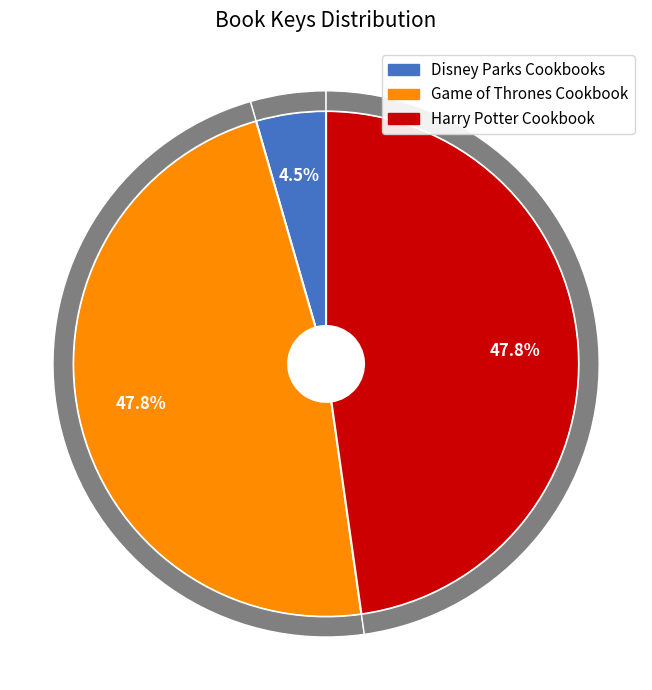

What percentage is NOT represented by Harry Potter Cookbook?

52.2%